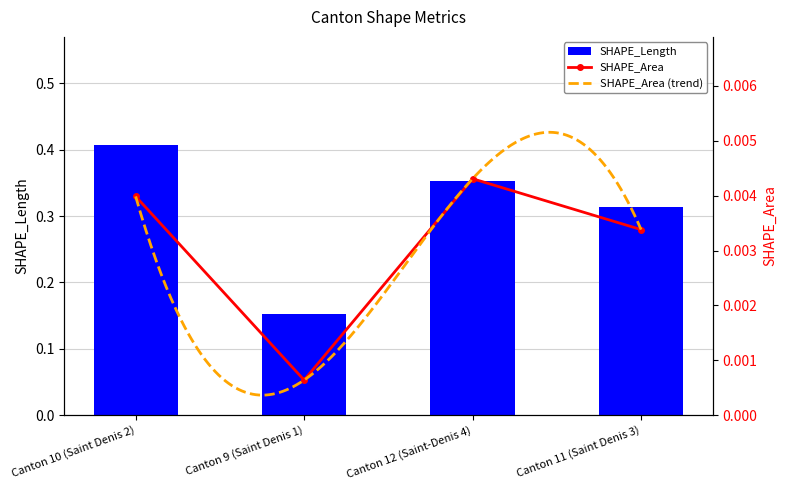

Rank the series by their average value, from lowest to highest.

SHAPE_Area, SHAPE_Length